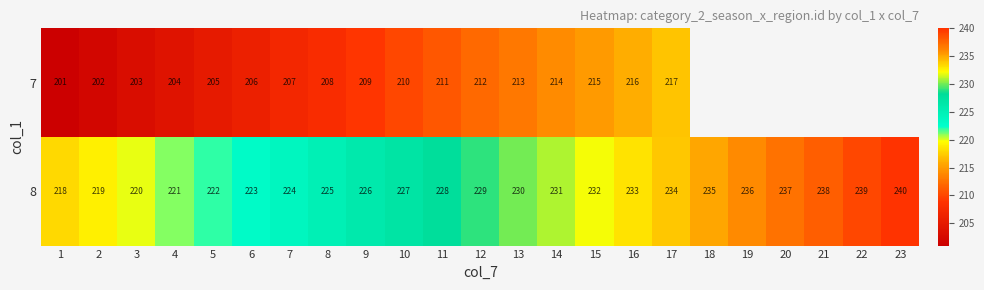

At which label does 8 reach its peak?

23